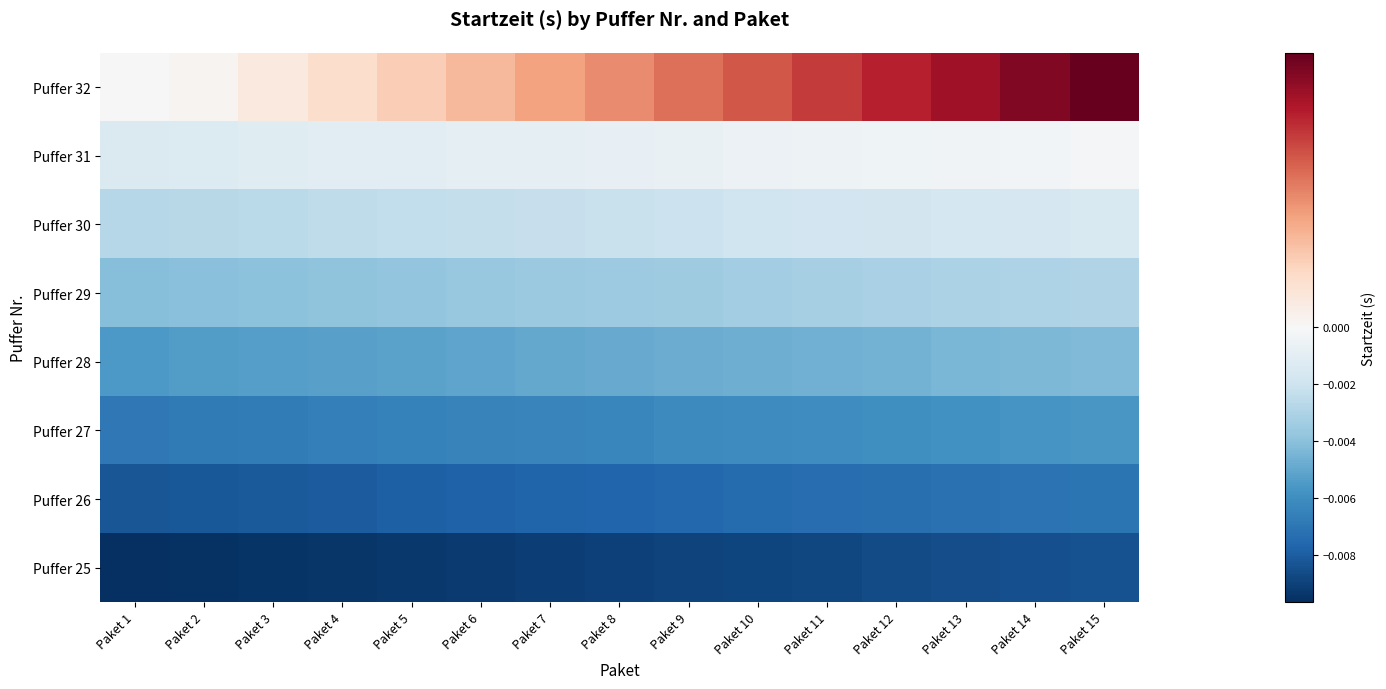

At how many categories does at least one series exceed 0?

14